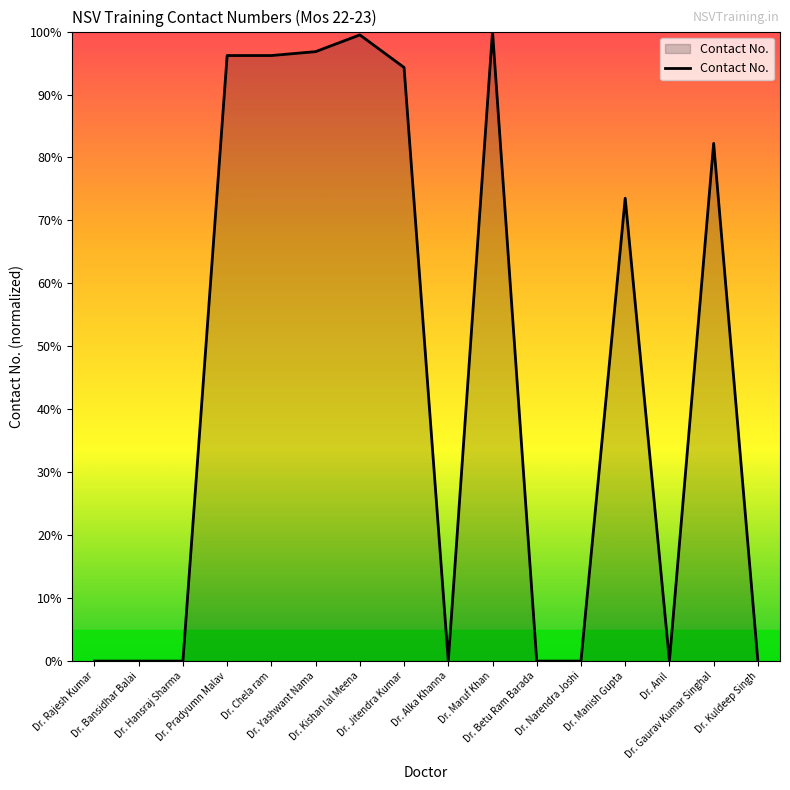

What is the difference between the maximum and minimum values?

100.0